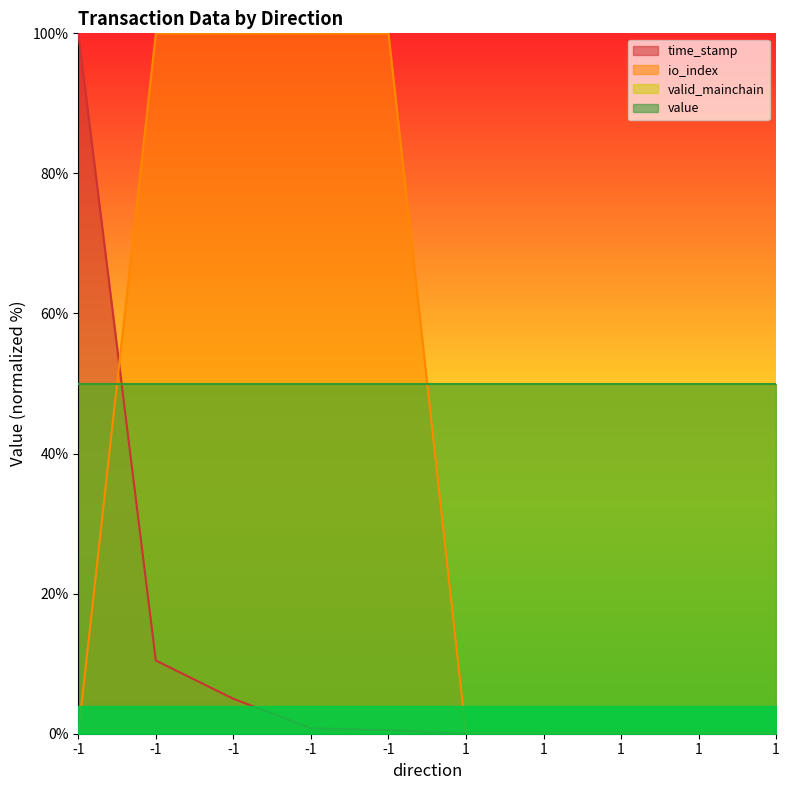

Is it true that io_index equals 0.0 at 1?

True